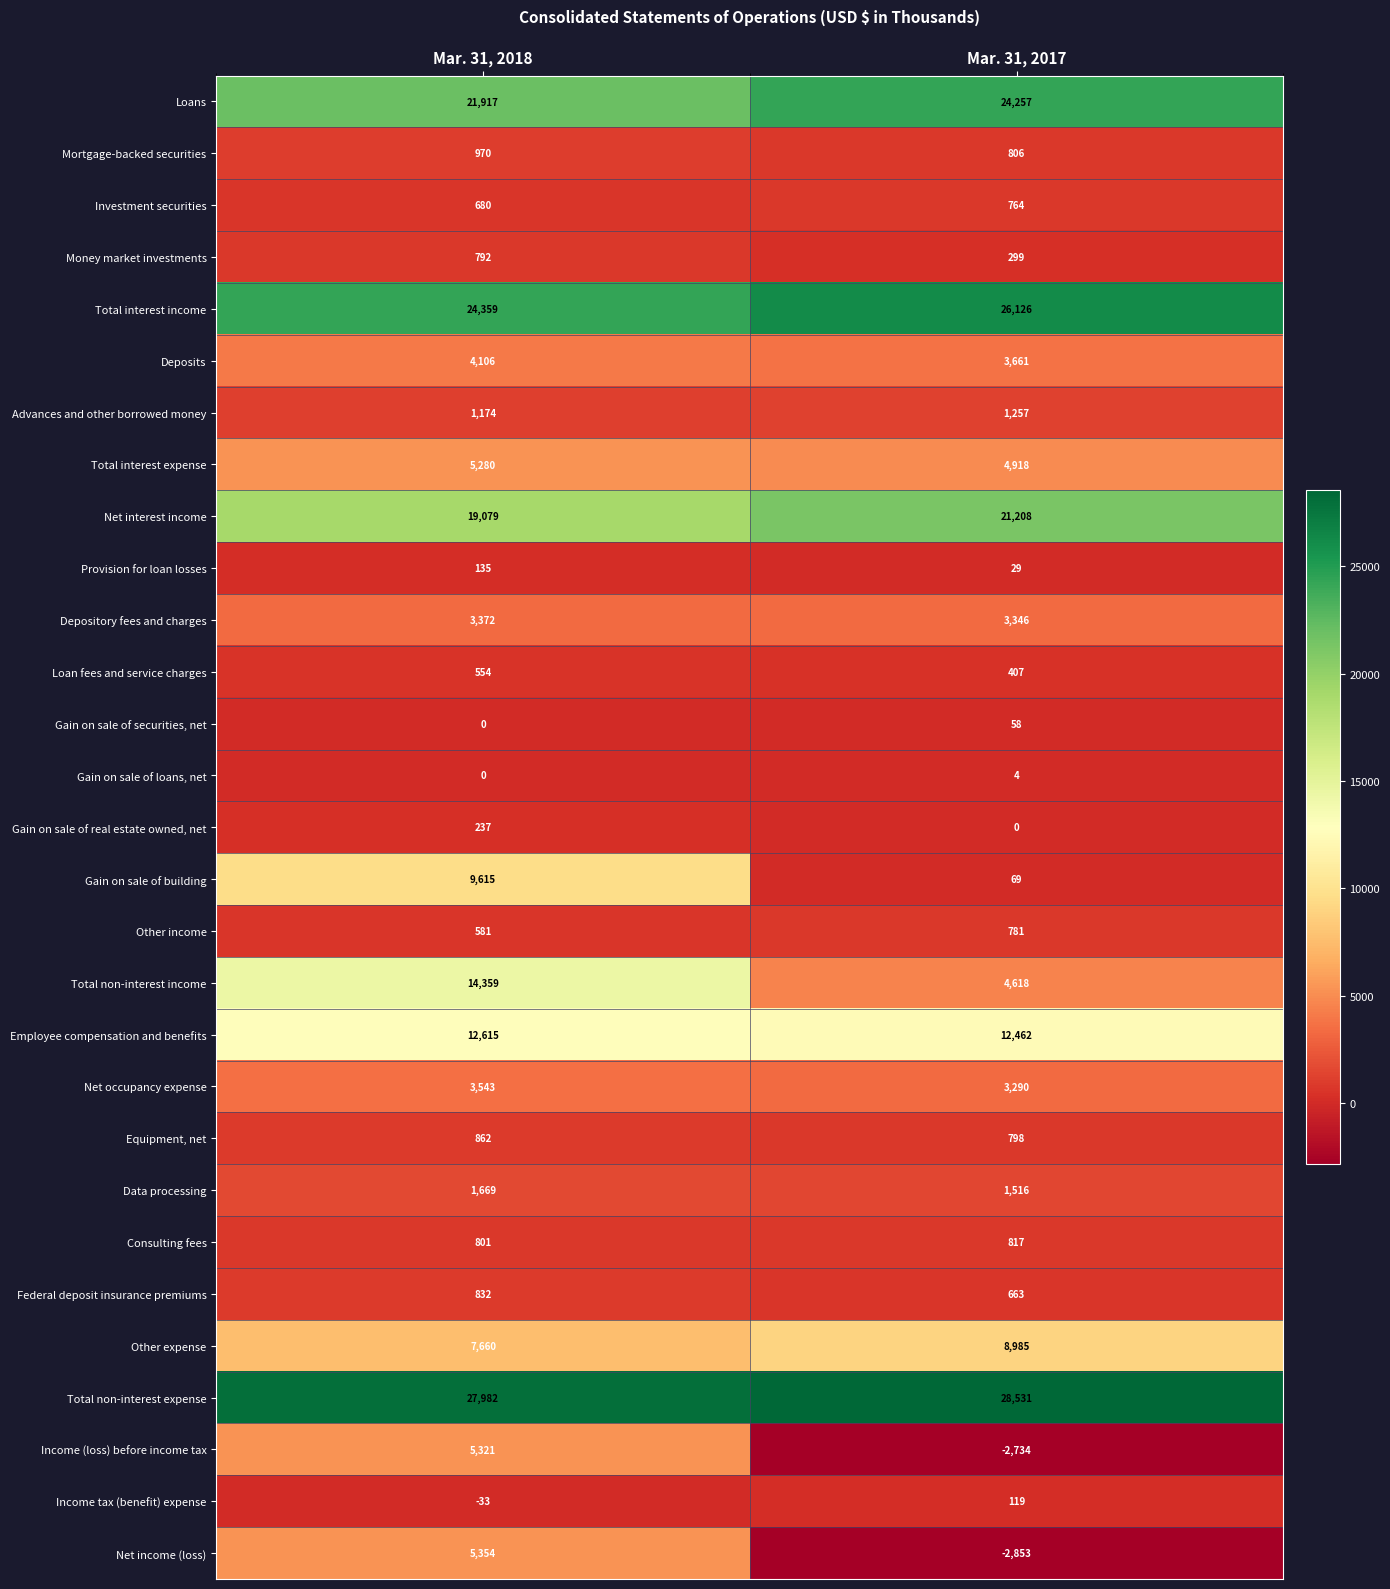

Which series has the largest range (max minus min)?

Total non-interest income